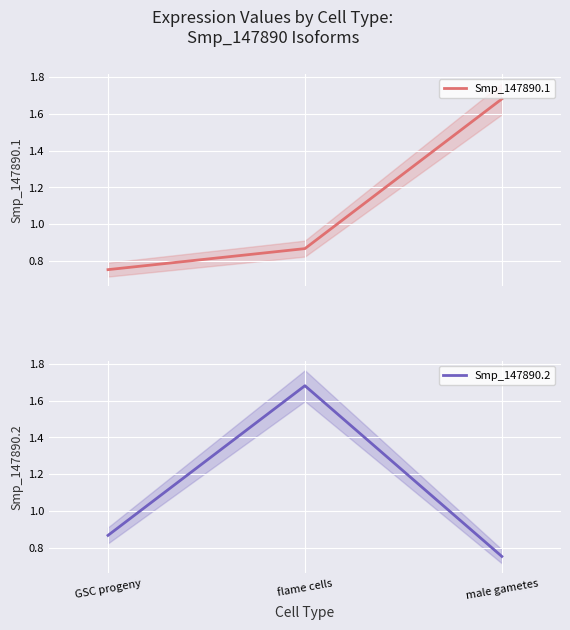

Which series has the largest range (max minus min)?

Smp_147890.1